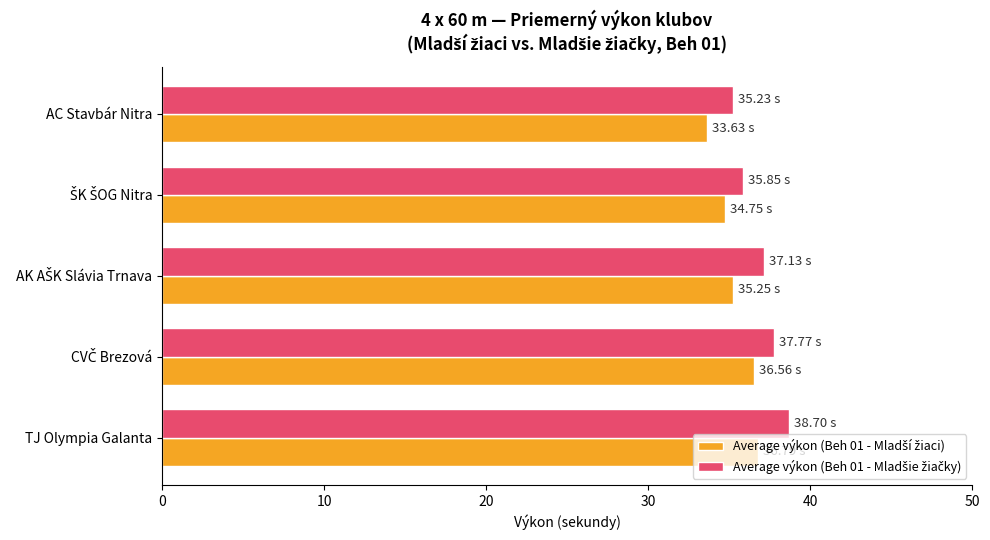

What is the total value across all series at AC Stavbár Nitra?

68.9